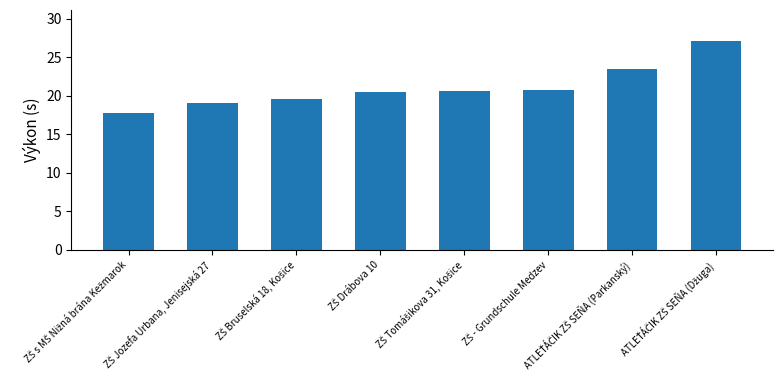

Reading left to right, extract all data points from this chart.

17.8	19.1	19.6	20.5	20.7	20.7	23.4	27.1